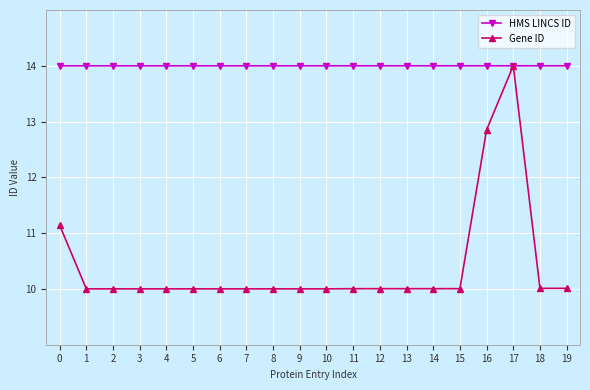

How many intersections are there between HMS LINCS ID and Gene ID?

2